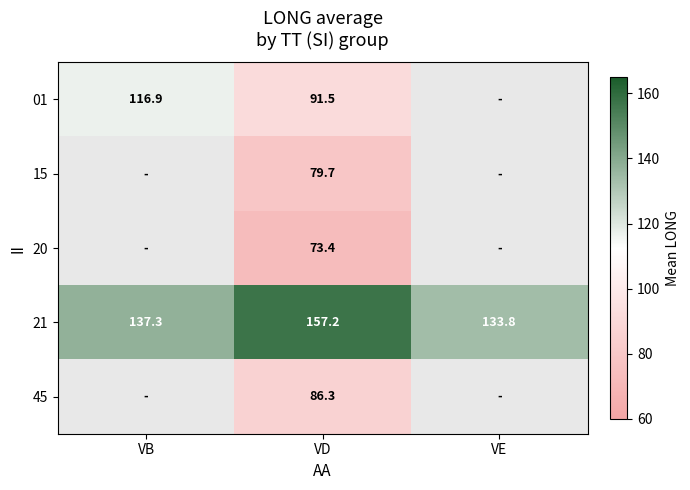

The 20 series shows 105.2 at VD. True or false?

False